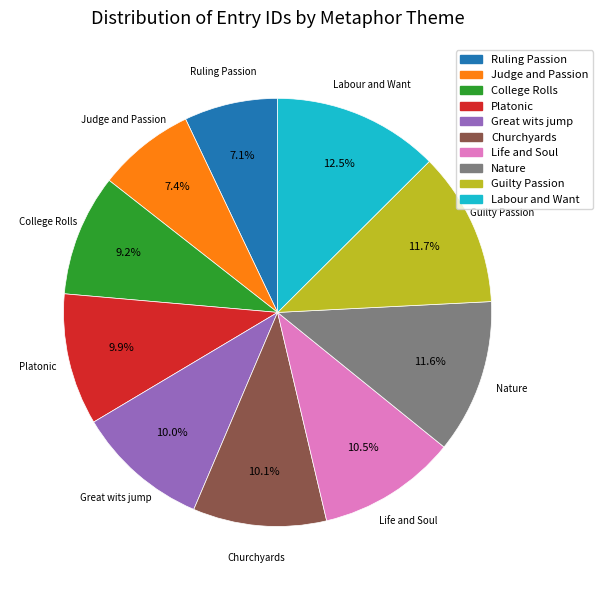

Which slice is the largest?

Labour and Want